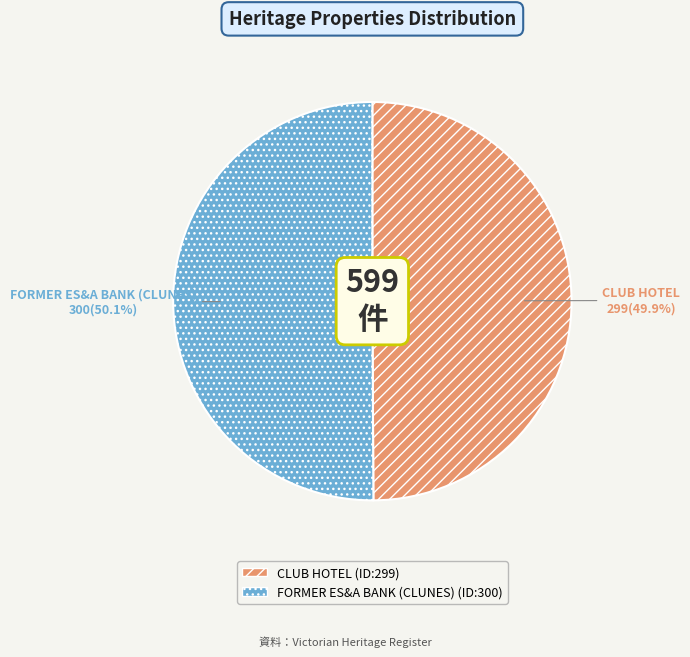

What is the ratio of the value at FORMER ES&A BANK (CLUNES) to the value at CLUB HOTEL?

1.0